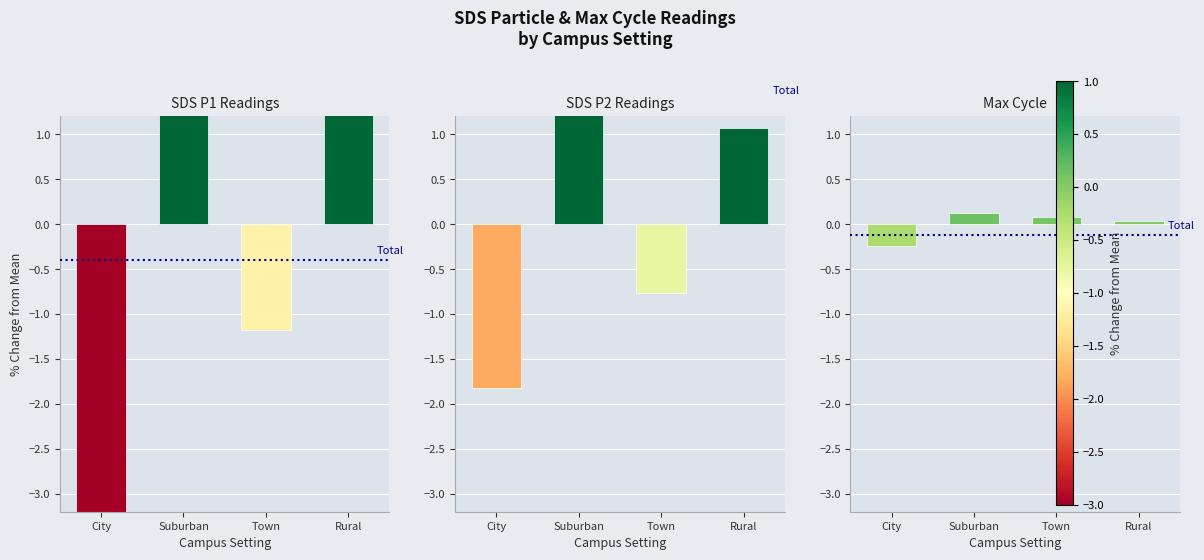

What value does the SDS P2 Readings series have at City?

-1.8